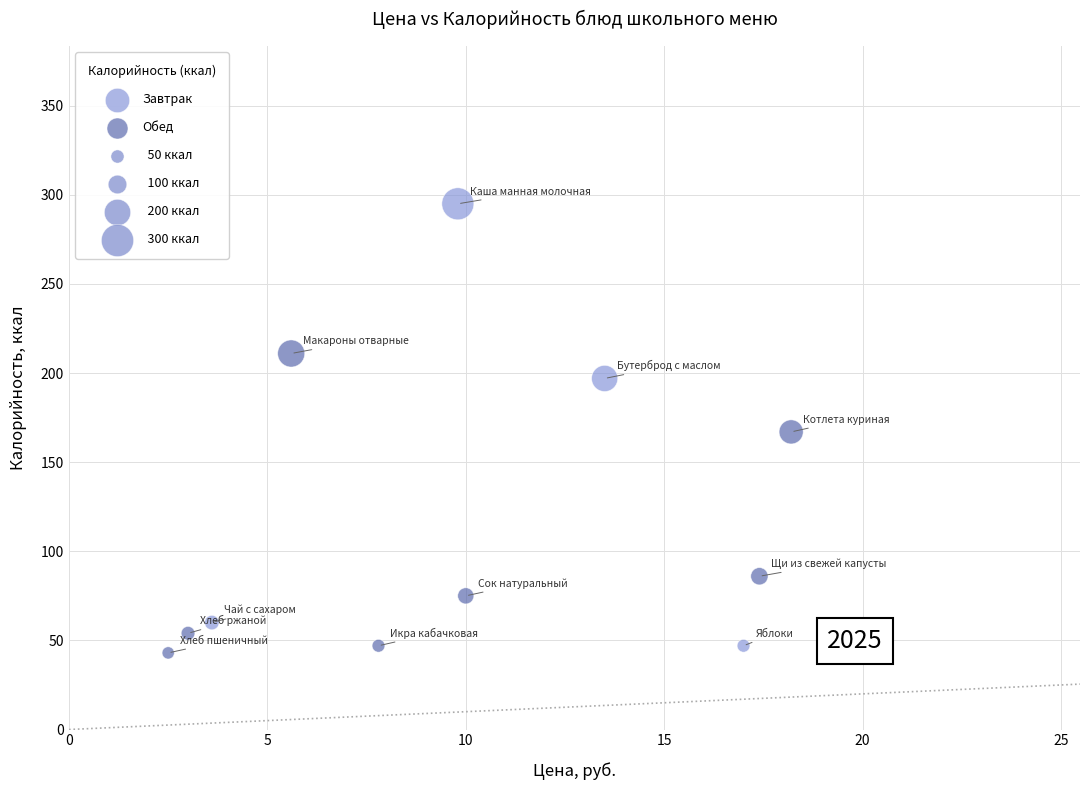

Which series has the largest Y range (max minus min)?

Завтрак